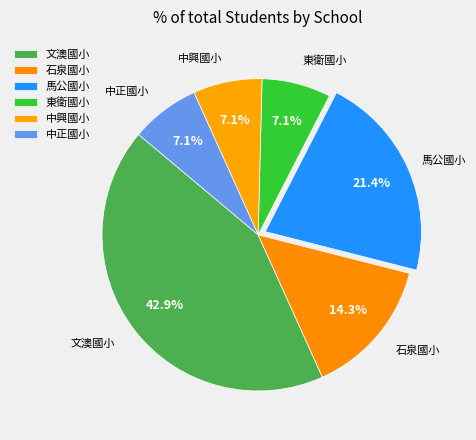

Which slice is the largest?

文澳國小